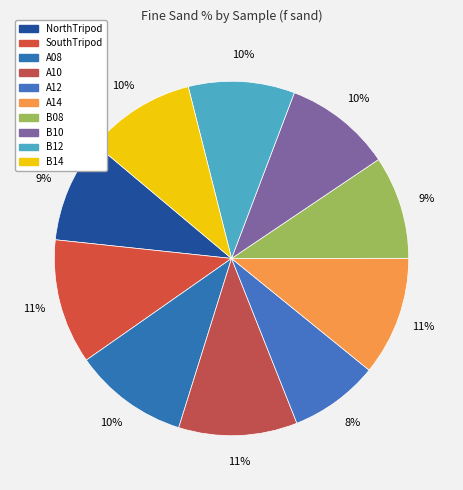

How many slices are in this pie chart?

10